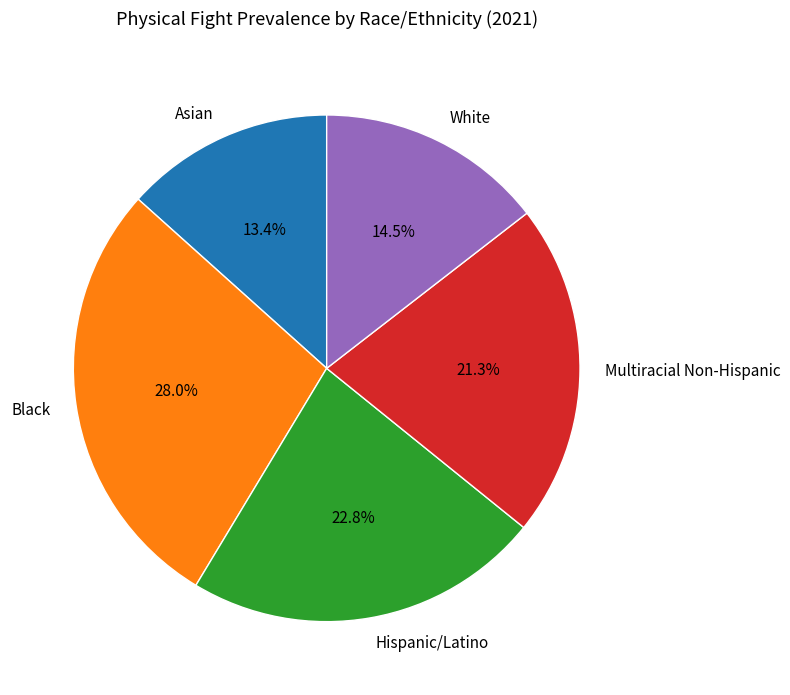

Is the sum of Multiracial Non-Hispanic and White greater than half?

No